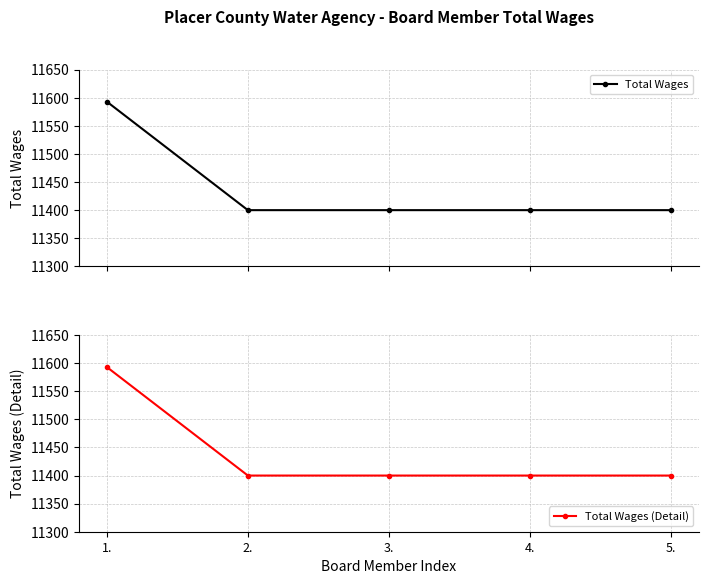

What is the minimum value shown in the chart?

11400